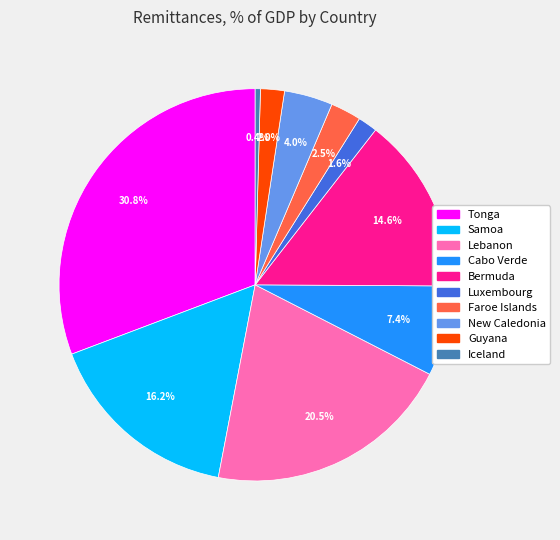

To the nearest percent, what is the difference between the Cabo Verde and Bermuda slice percentages?

7%